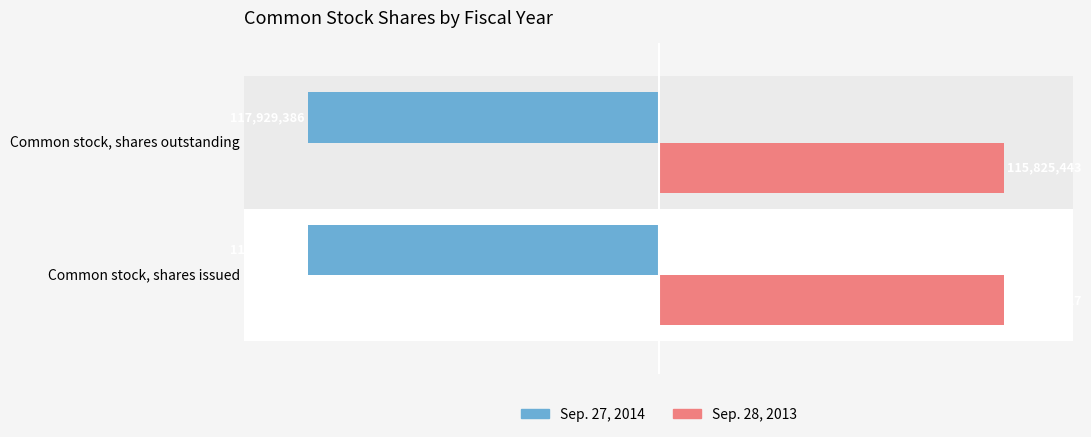

Rank the series at Common stock, shares issued from lowest to highest value.

Sep. 27, 2014, Sep. 28, 2013